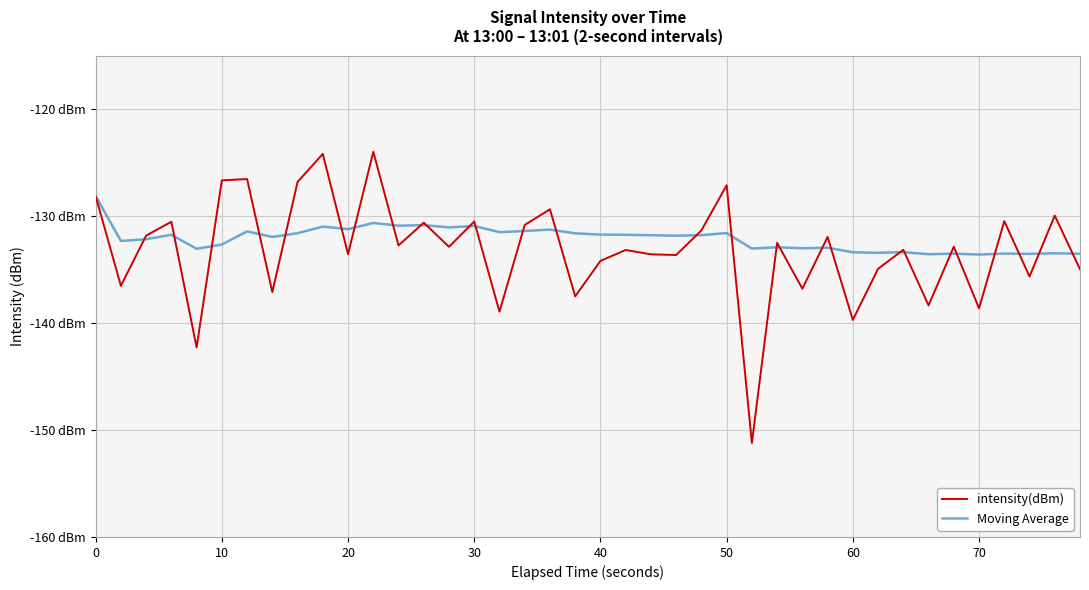

What are all the series names shown in the legend?

intensity(dBm), Moving Average